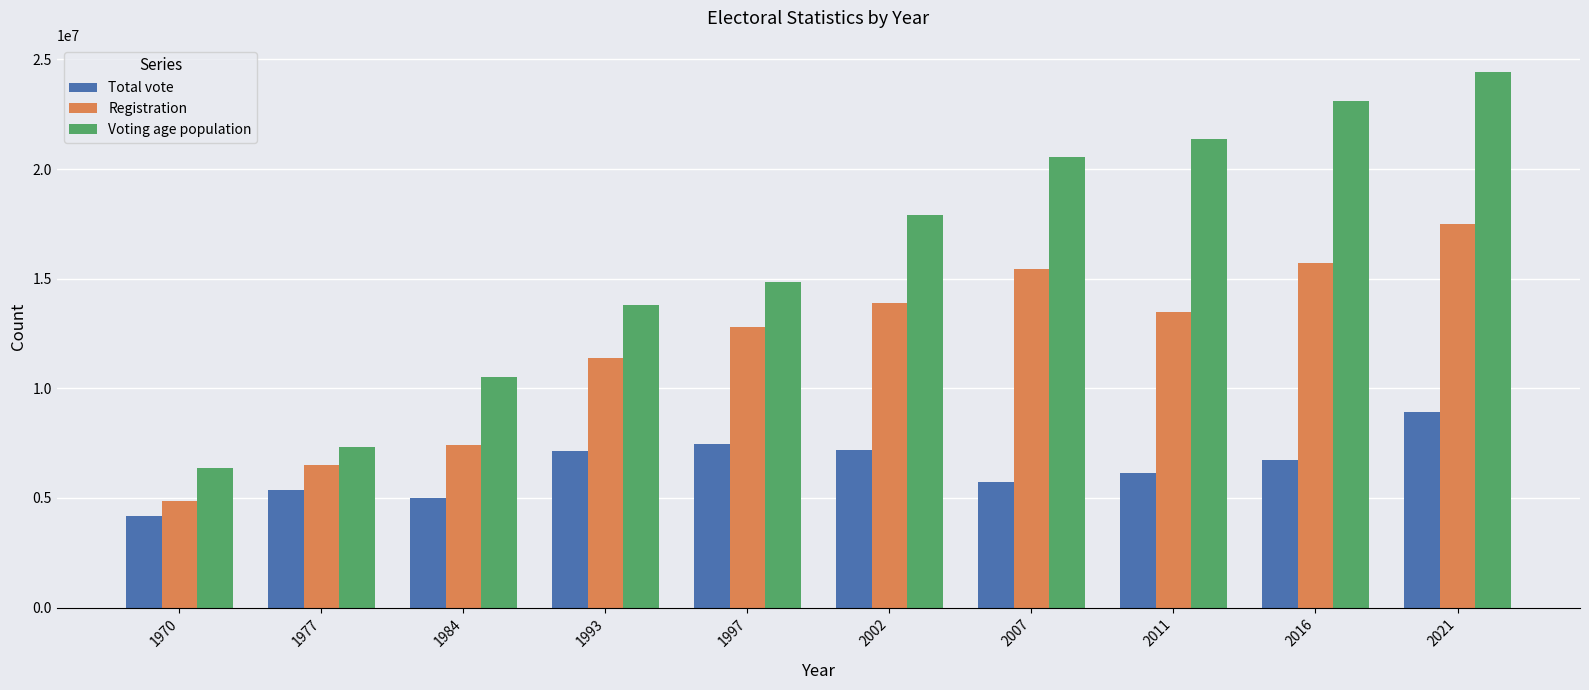

Are the bars horizontal?

No